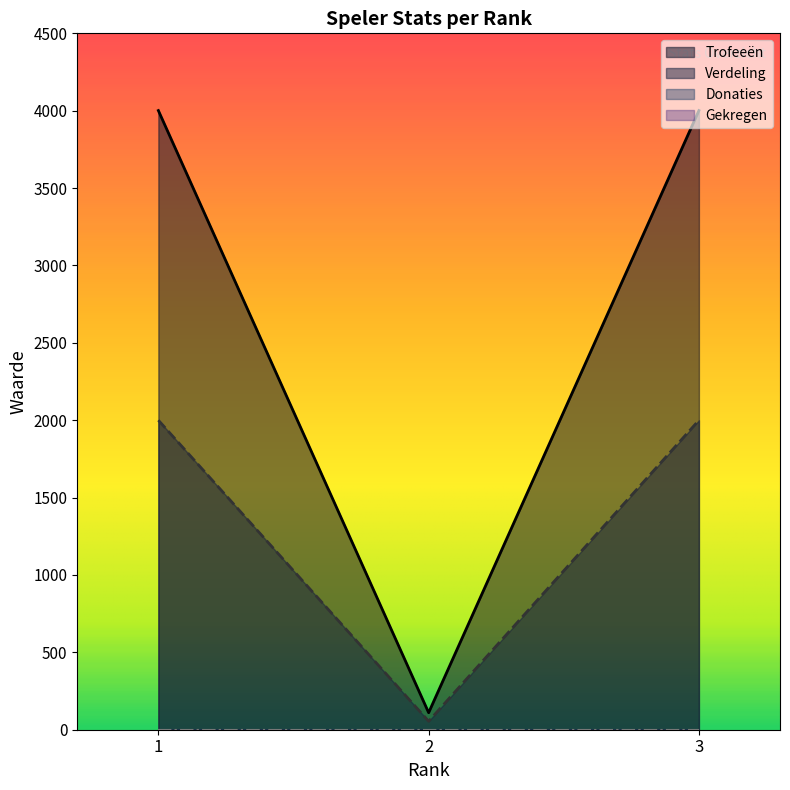

Where is Verdeling nearest to the value 1027?

2